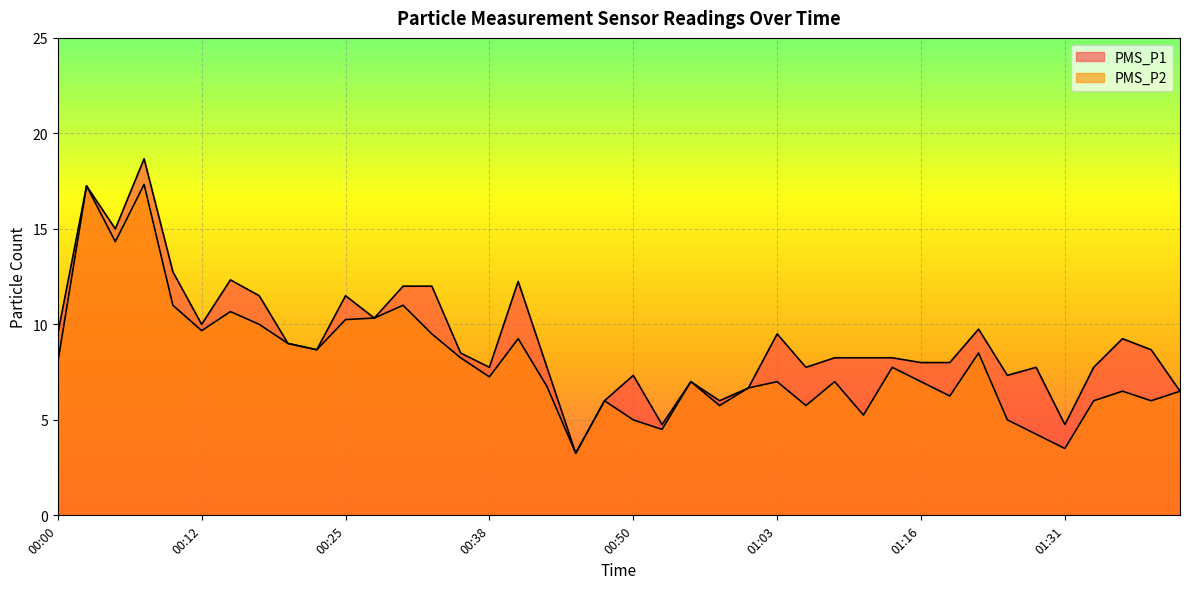

What is the difference between the PMS_P1 values at 01:06 and 00:35?

0.8